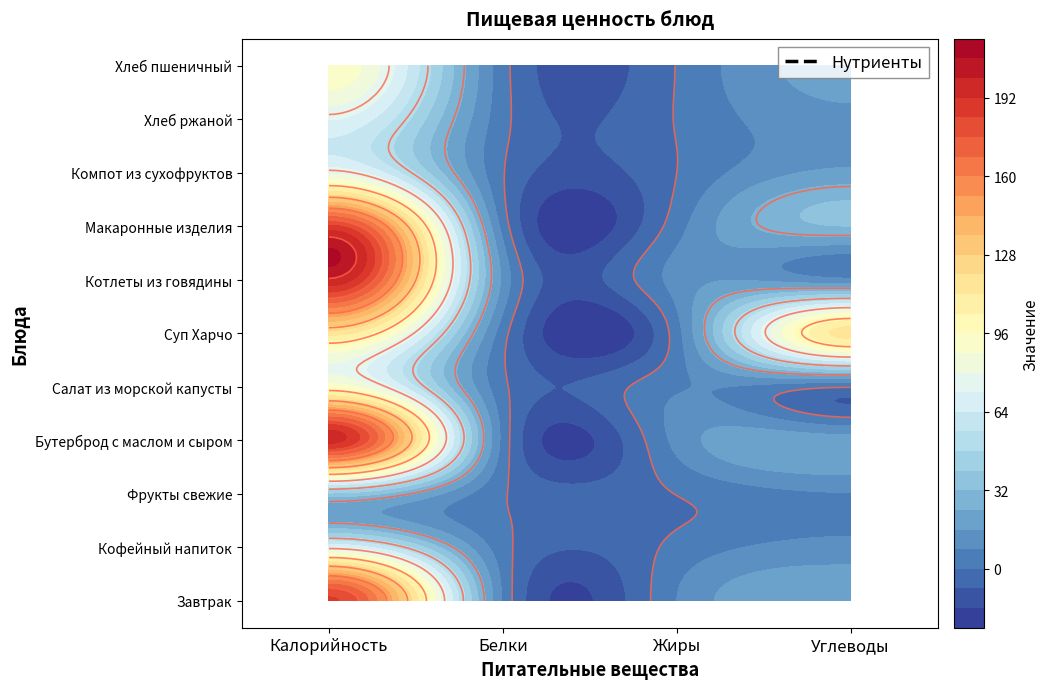

Rank the series at Белки from highest to lowest value.

Котлеты из говядины, Завтрак, Бутерброд с маслом и сыром, Макаронные изделия, Суп Харчо, Хлеб пшеничный, Кофейный напиток, Хлеб ржаной, Салат из морской капусты, Фрукты свежие, Компот из сухофруктов